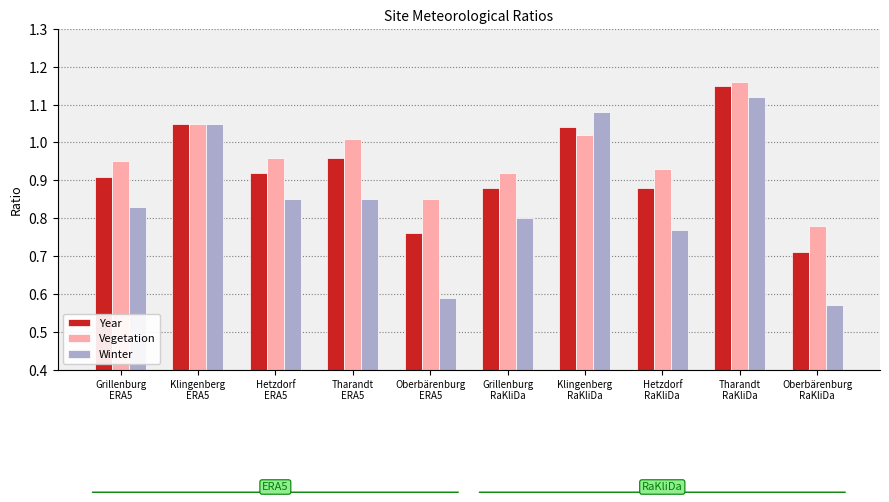

What is the label of the 7th bar from the right?

Tharandt
ERA5